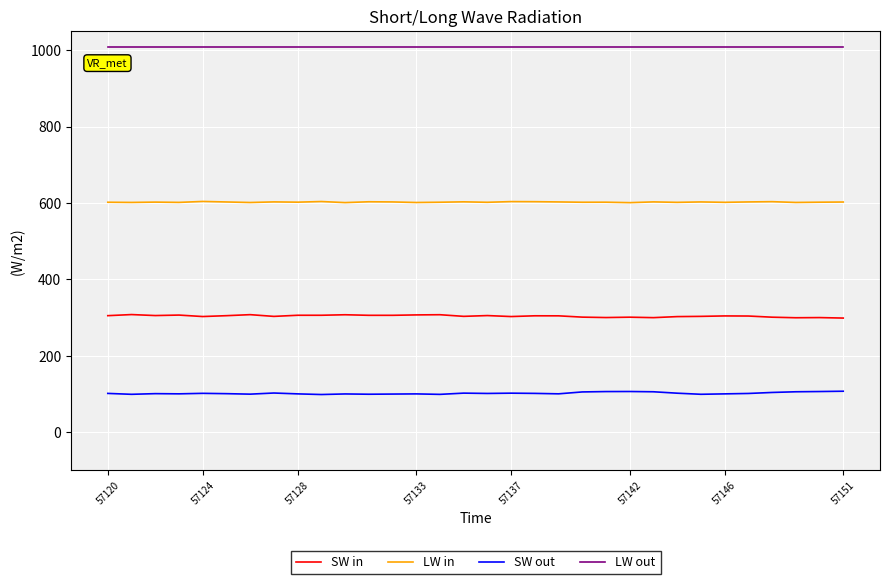

List the series in order of their peak value, highest first.

LW out, LW in, SW in, SW out